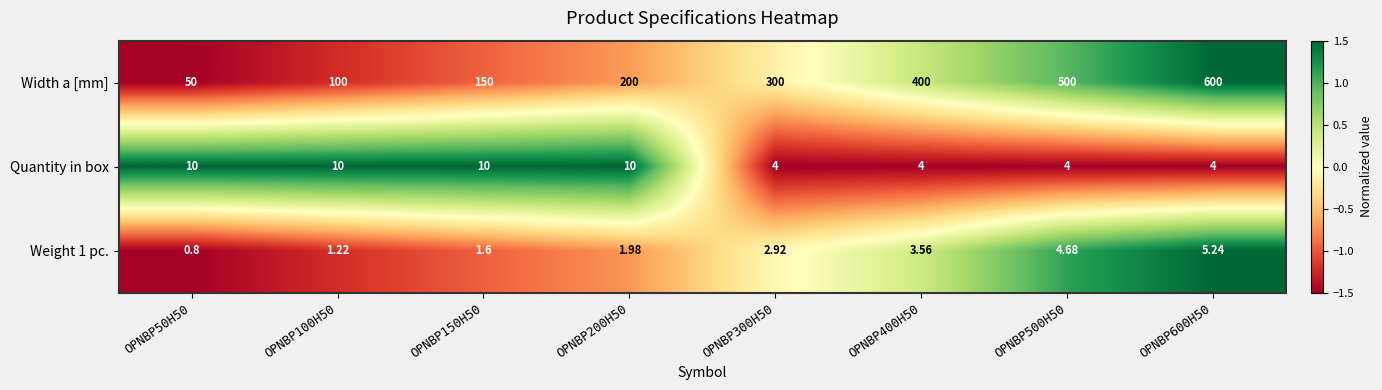

Between OPNBP100H50 and OPNBP500H50, which series saw the biggest shift?

Width a [mm]